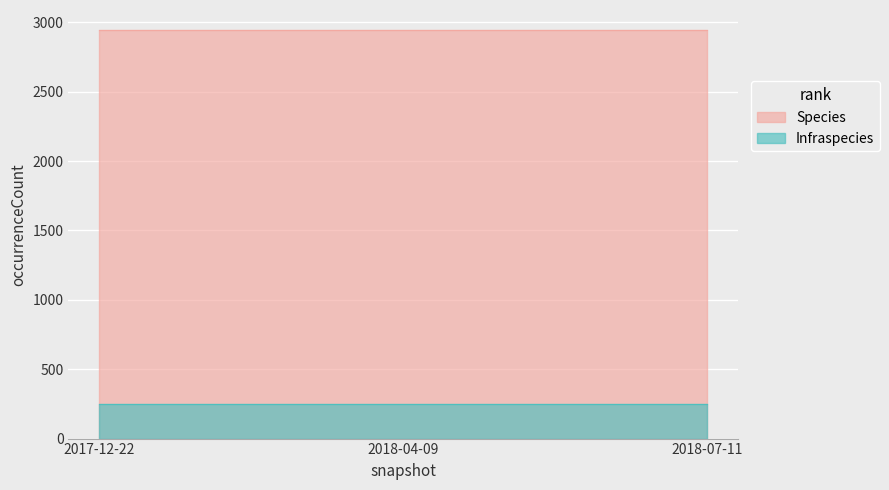

What is the sum of all Infraspecies values?

73800.0